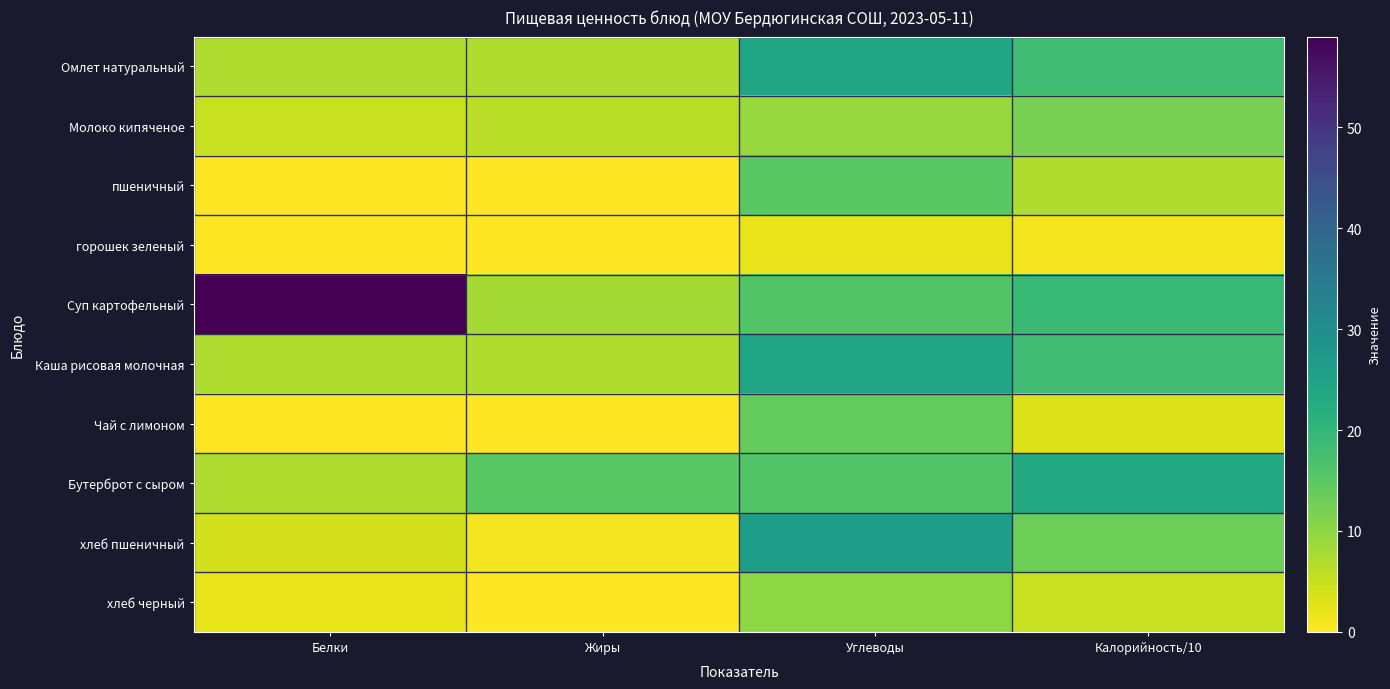

Reading left to right, list all the values displayed in this chart.

Омлет натуральный: Белки=7	Жиры=7	Углеводы=24	Калорийность/10=18
Молоко кипяченое: Белки=5	Жиры=6	Углеводы=9	Калорийность/10=12
пшеничный: Белки=0	Жиры=0	Углеводы=15	Калорийность/10=7
горошек зеленый: Белки=0	Жиры=0	Углеводы=2	Калорийность/10=1
Суп картофельный: Белки=59	Жиры=8	Углеводы=16	Калорийность/10=19
Каша рисовая молочная: Белки=7	Жиры=7	Углеводы=24	Калорийность/10=18
Чай с лимоном: Белки=0	Жиры=0	Углеводы=14	Калорийность/10=3
Бутерброт с сыром: Белки=7	Жиры=15	Углеводы=16	Калорийность/10=23
хлеб пшеничный: Белки=4	Жиры=1	Углеводы=26	Калорийность/10=13
хлеб черный: Белки=2	Жиры=0	Углеводы=10	Калорийность/10=5